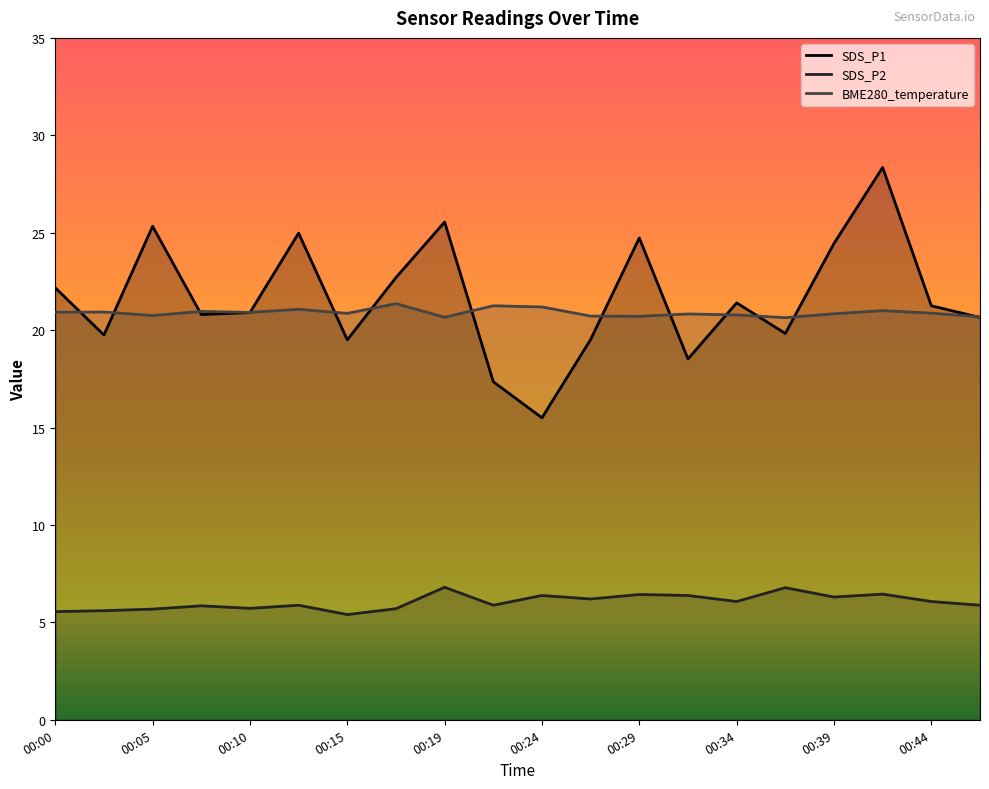

At which category is the sum across all series the highest?

00:41